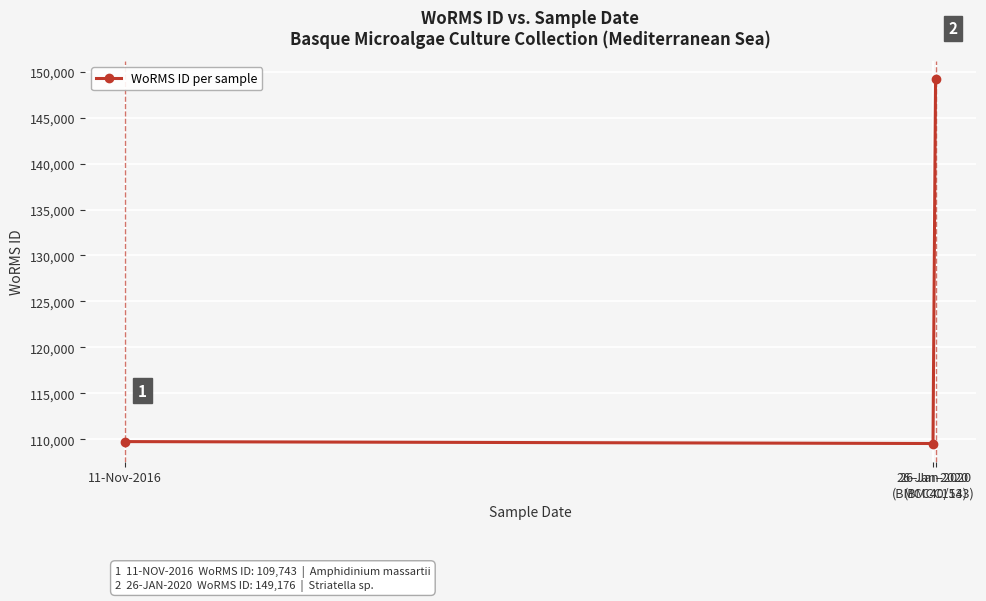

Reading left to right, what are all the values shown in this chart?

109743	109534	149176